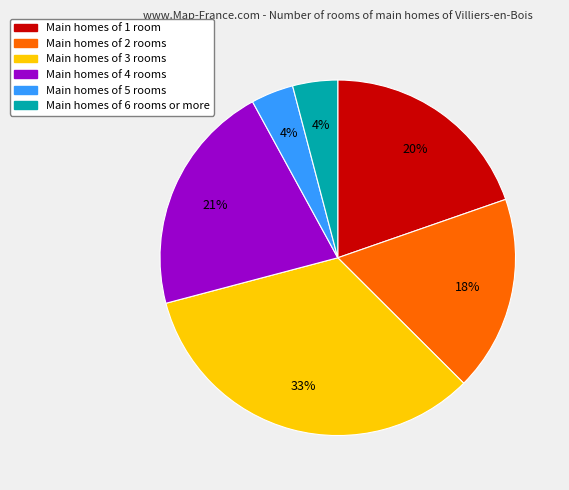

Is there a majority slice in this chart?

No